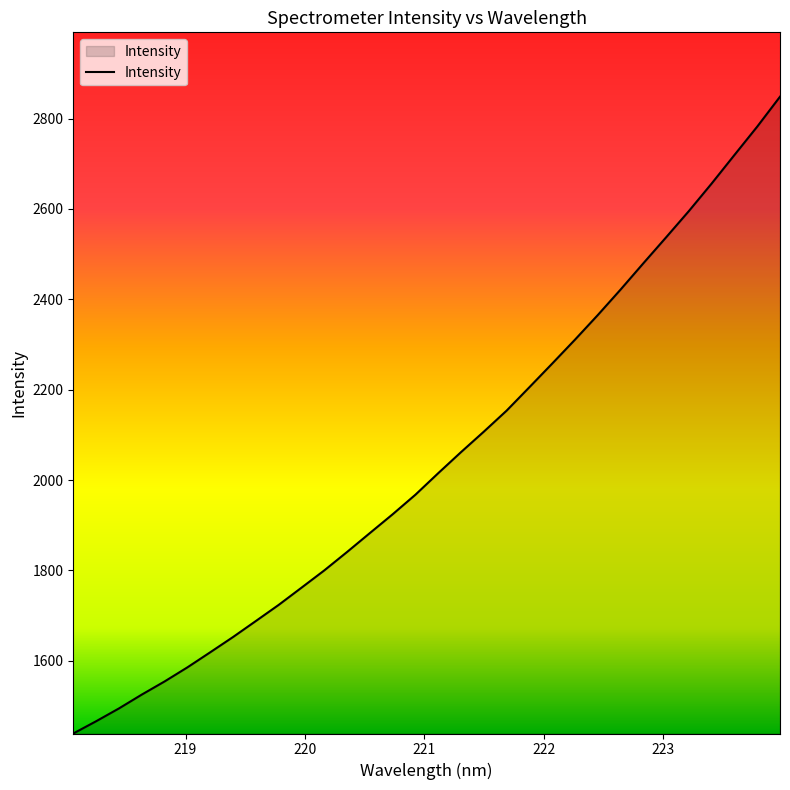

What is the greatest value displayed?

2848.3